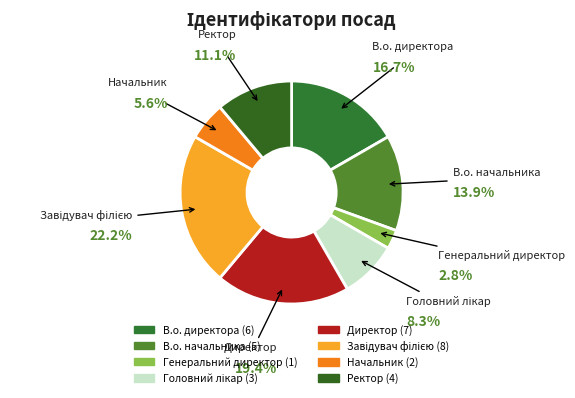

Approximately how many times larger is the value at Начальник compared to В.о. директора?

0.3